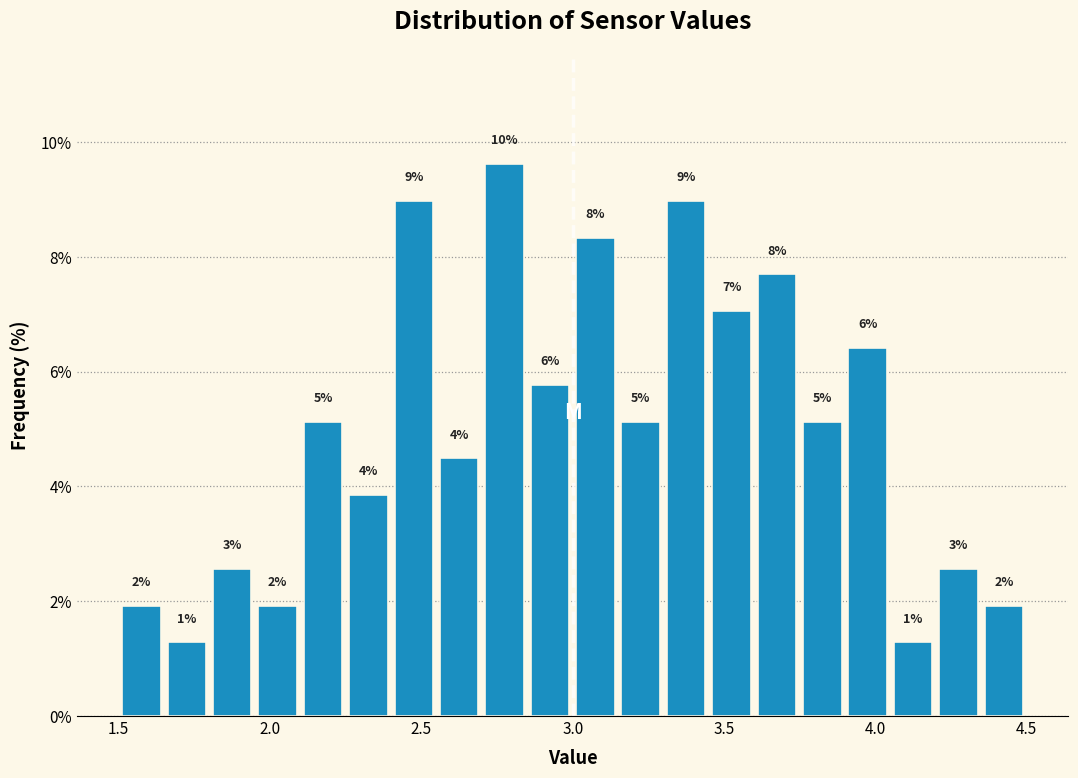

Read against the x-axis, roughly where is the centre of the tallest bar?

2.80